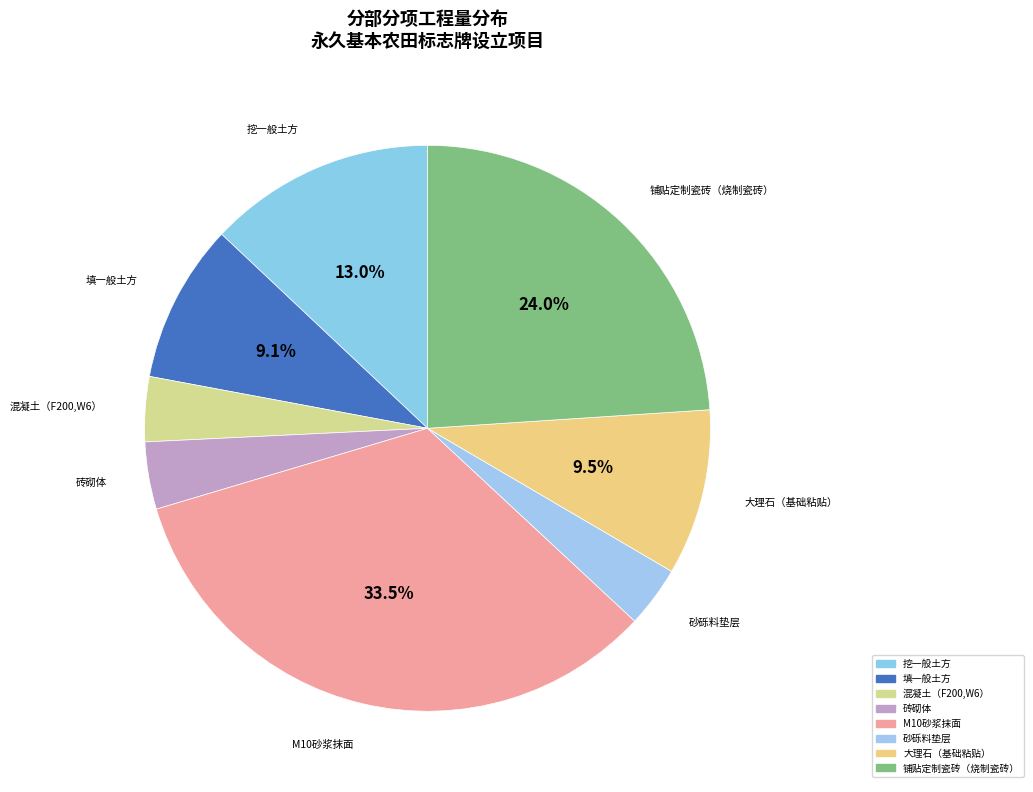

To the nearest percent, what percentage of the pie is 砖砌体?

4%